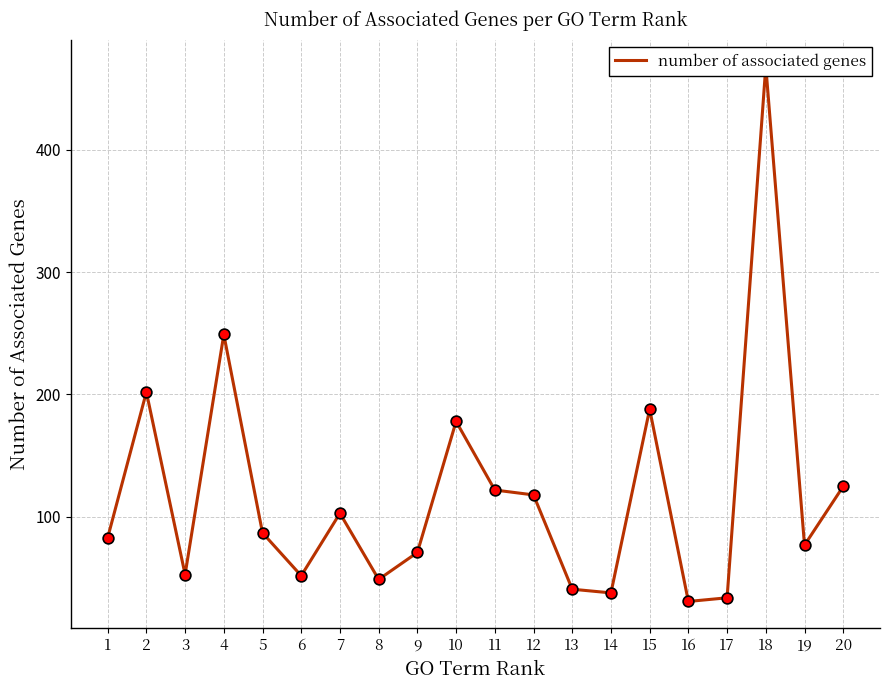

What is the change in value from 2 to 13?

-161